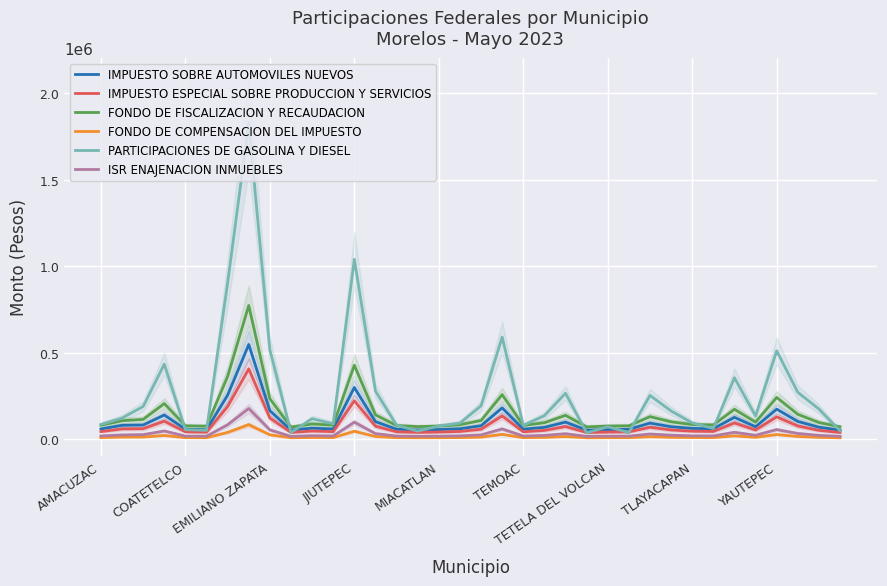

List the series in order of their peak value, highest first.

PARTICIPACIONES DE GASOLINA Y DIESEL, FONDO DE FISCALIZACION Y RECAUDACION, IMPUESTO SOBRE AUTOMOVILES NUEVOS, IMPUESTO ESPECIAL SOBRE PRODUCCION Y SERVICIOS, ISR ENAJENACION INMUEBLES, FONDO DE COMPENSACION DEL IMPUESTO